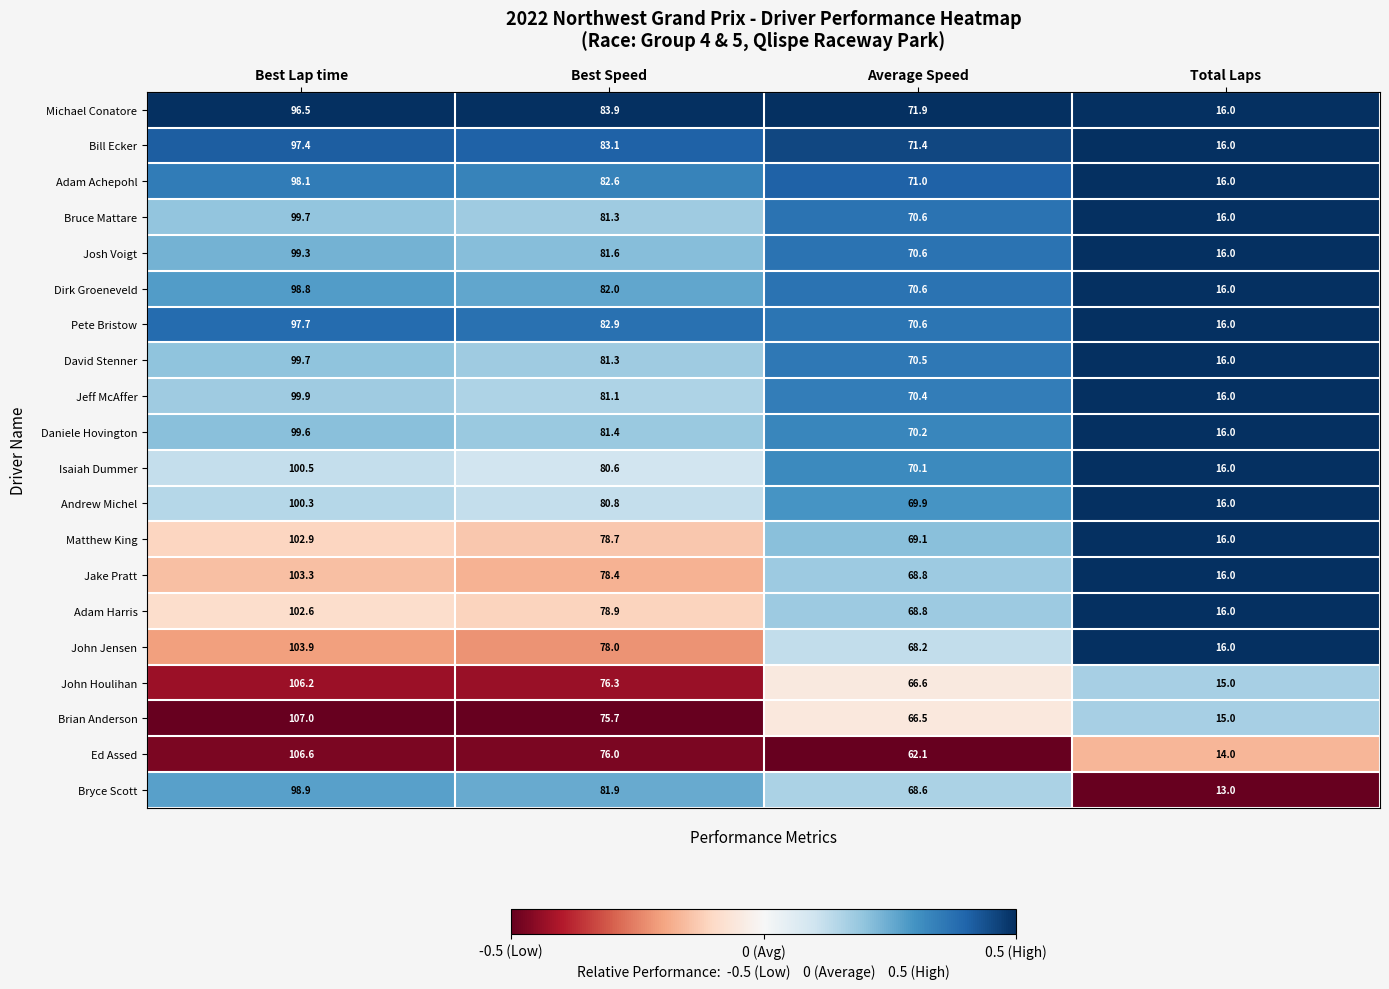

What is the total value across all series at Total Laps?

313.0